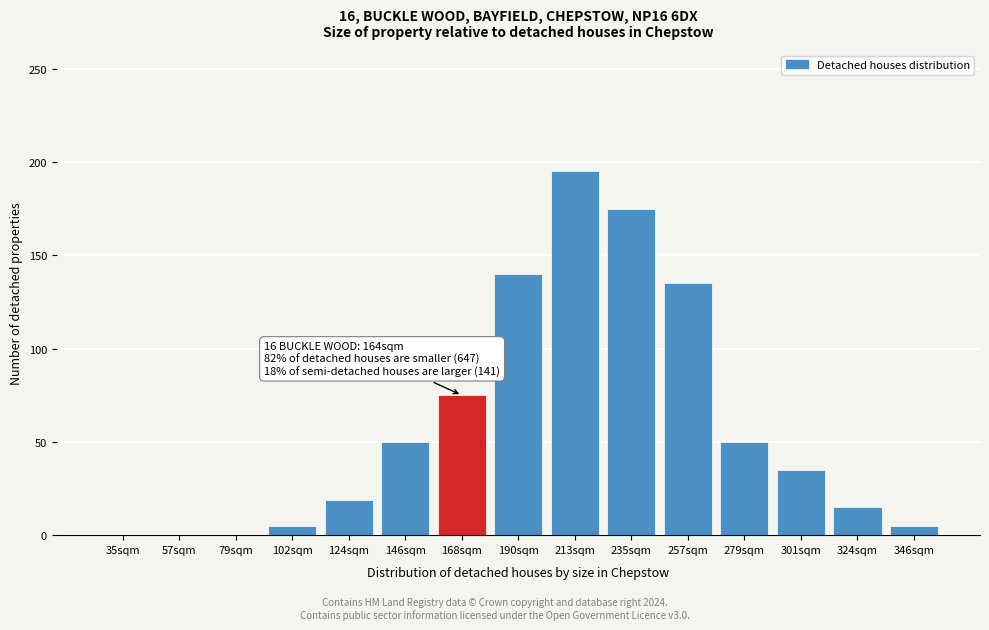

Reading left to right, list all the values displayed in this chart.

35sqm=0	57sqm=0	79sqm=0	102sqm=5	124sqm=19	146sqm=50	168sqm=75	190sqm=140	213sqm=195	235sqm=175	257sqm=135	279sqm=50	301sqm=35	324sqm=15	346sqm=5